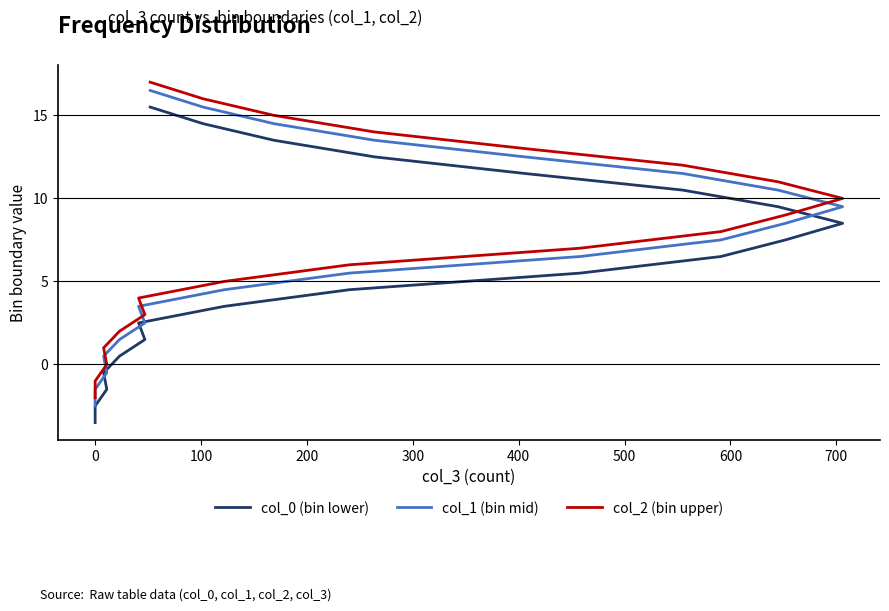

What is the lowest value of the col_2 (bin upper) series?

-2.0